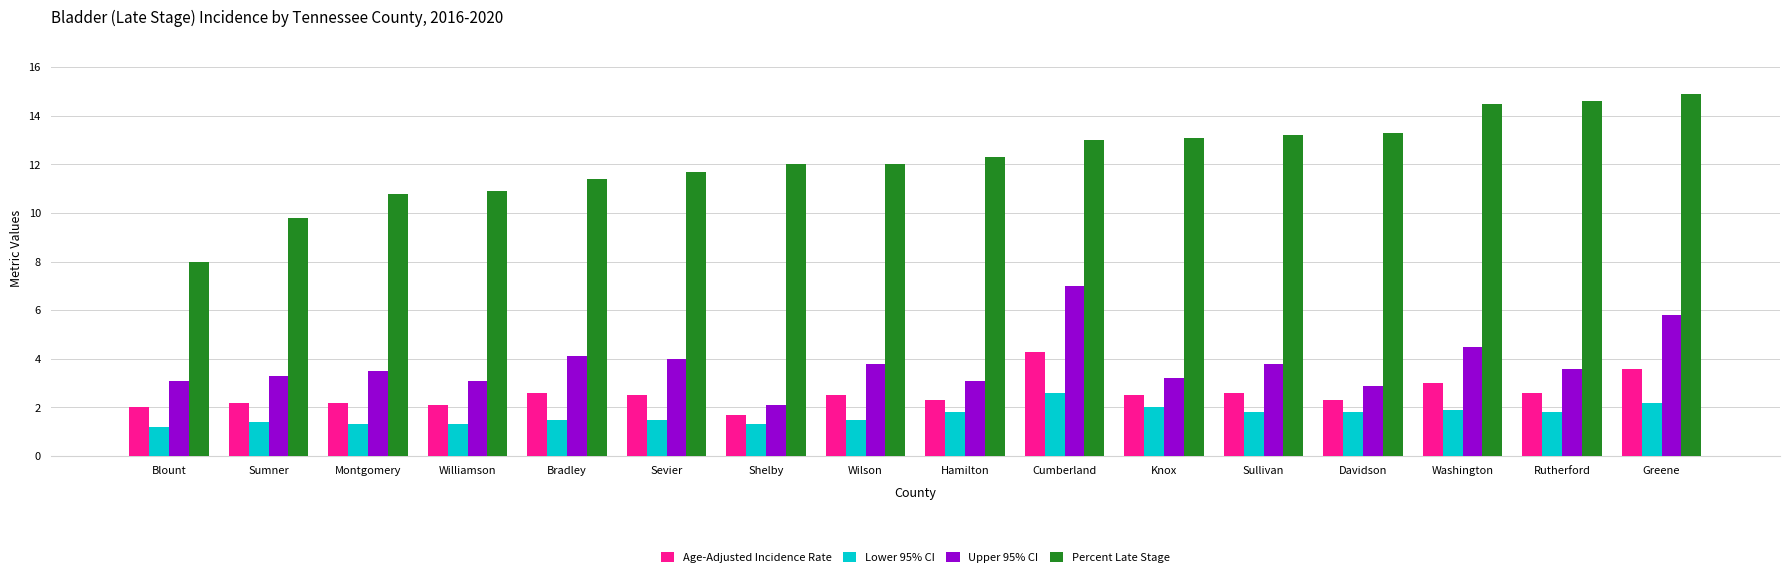

What is the difference between the maximum and minimum values in the Percent Late Stage series?

6.9